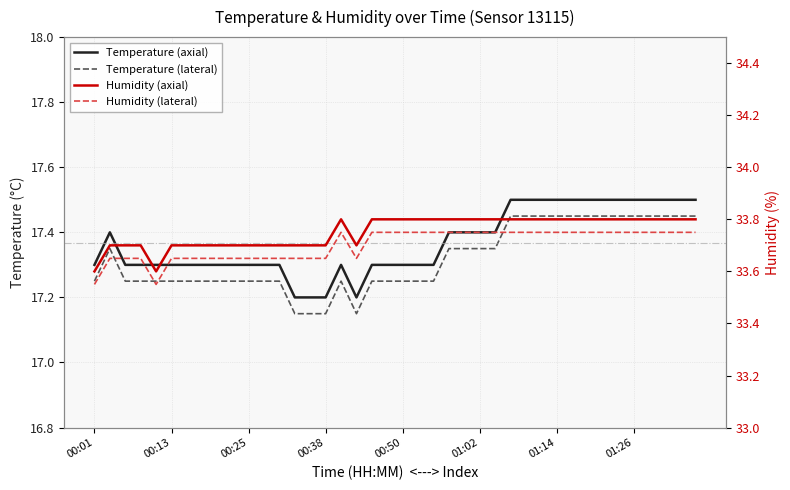

At which label does Humidity (lateral) reach its minimum?

00:01